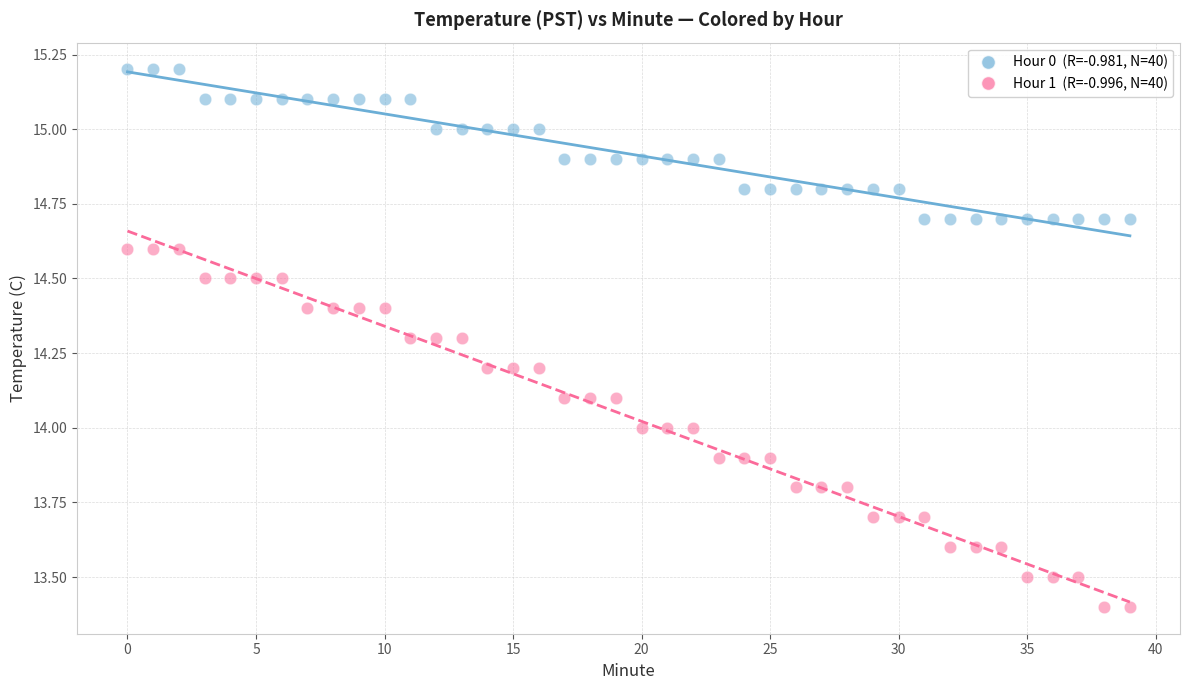

Across all data points, what is the range of Y values (max minus min)?

1.8